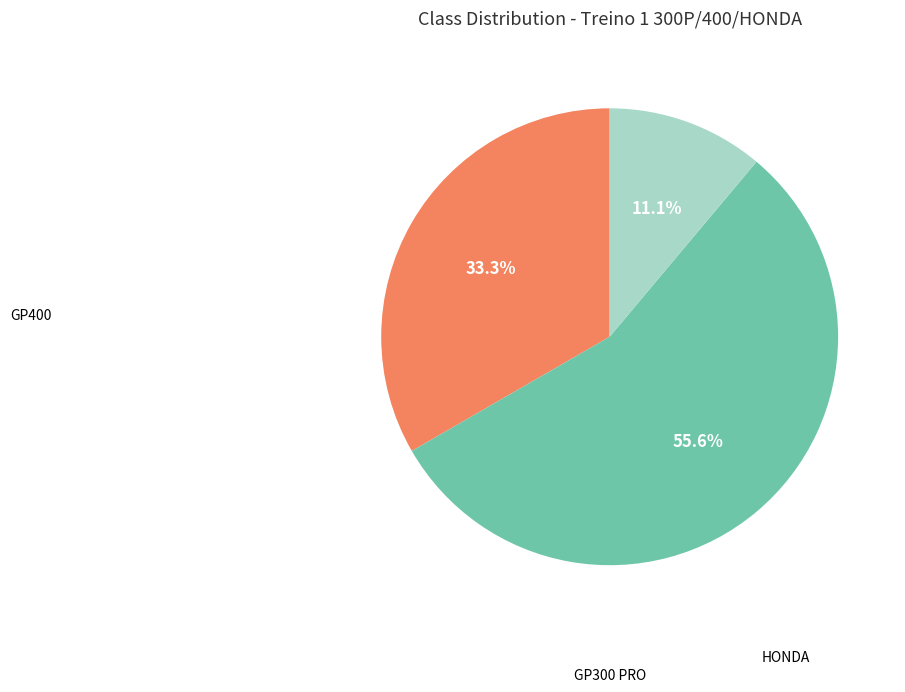

Is there any slice that represents more than half of the pie?

Yes